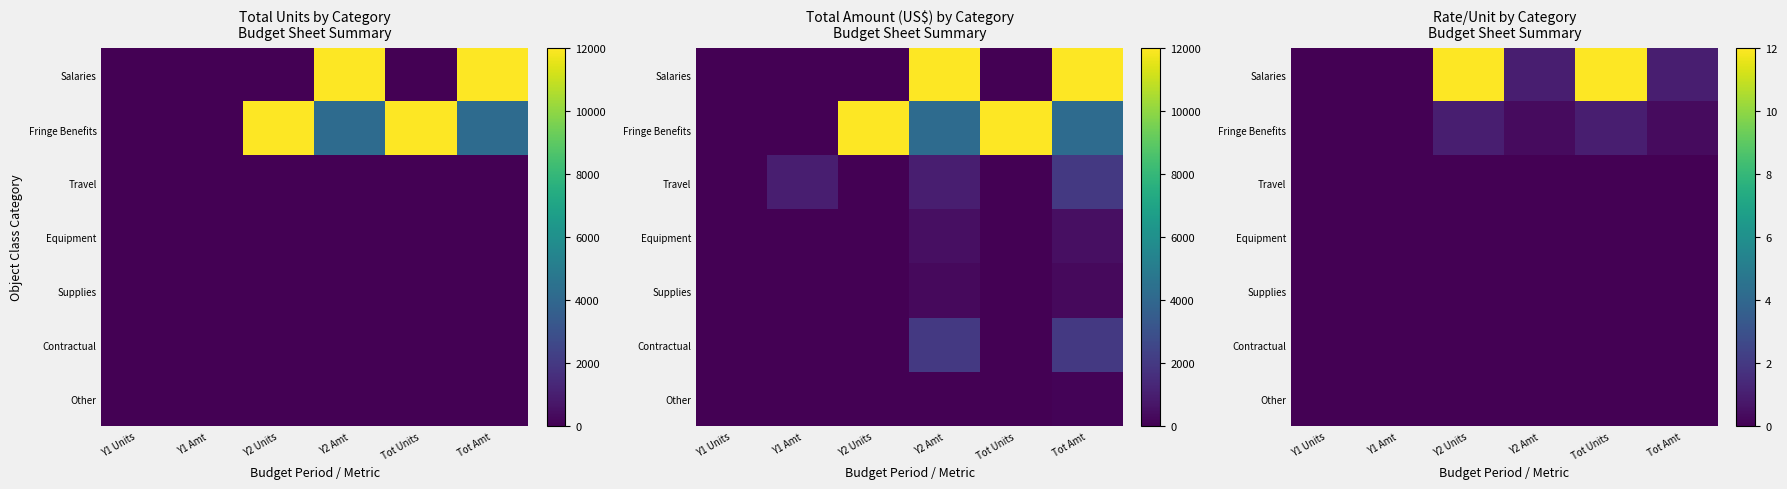

How many categories are shown in the chart?

6